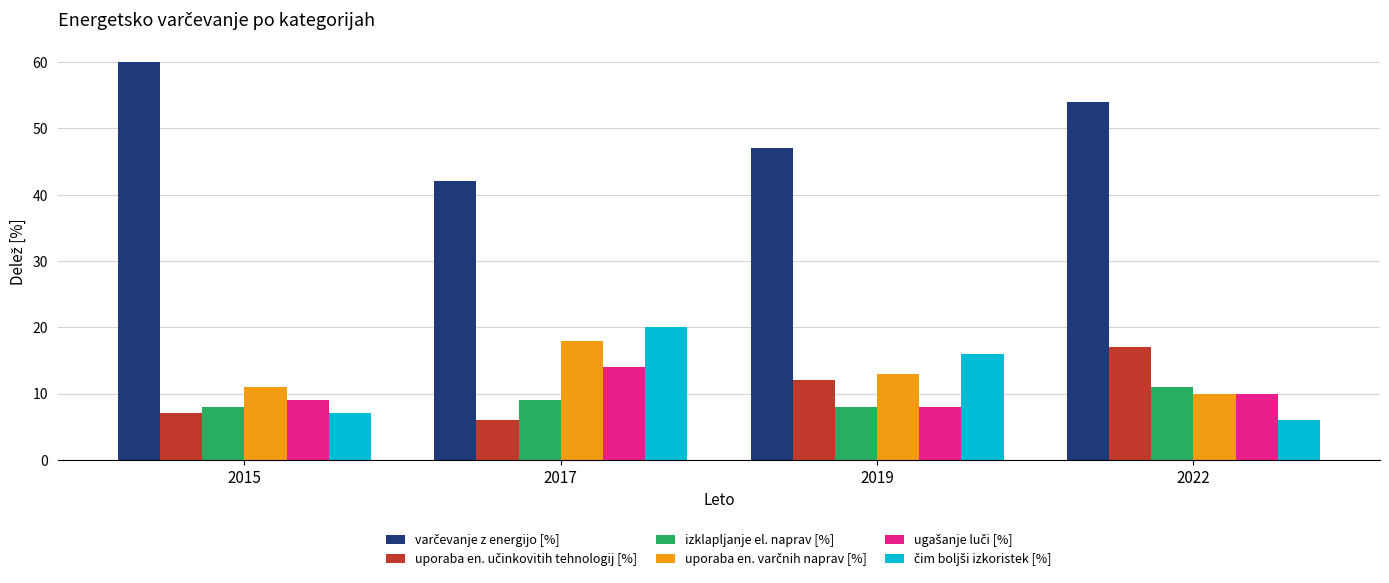

What is the sum of all izklapljanje el. naprav [%] values?

36